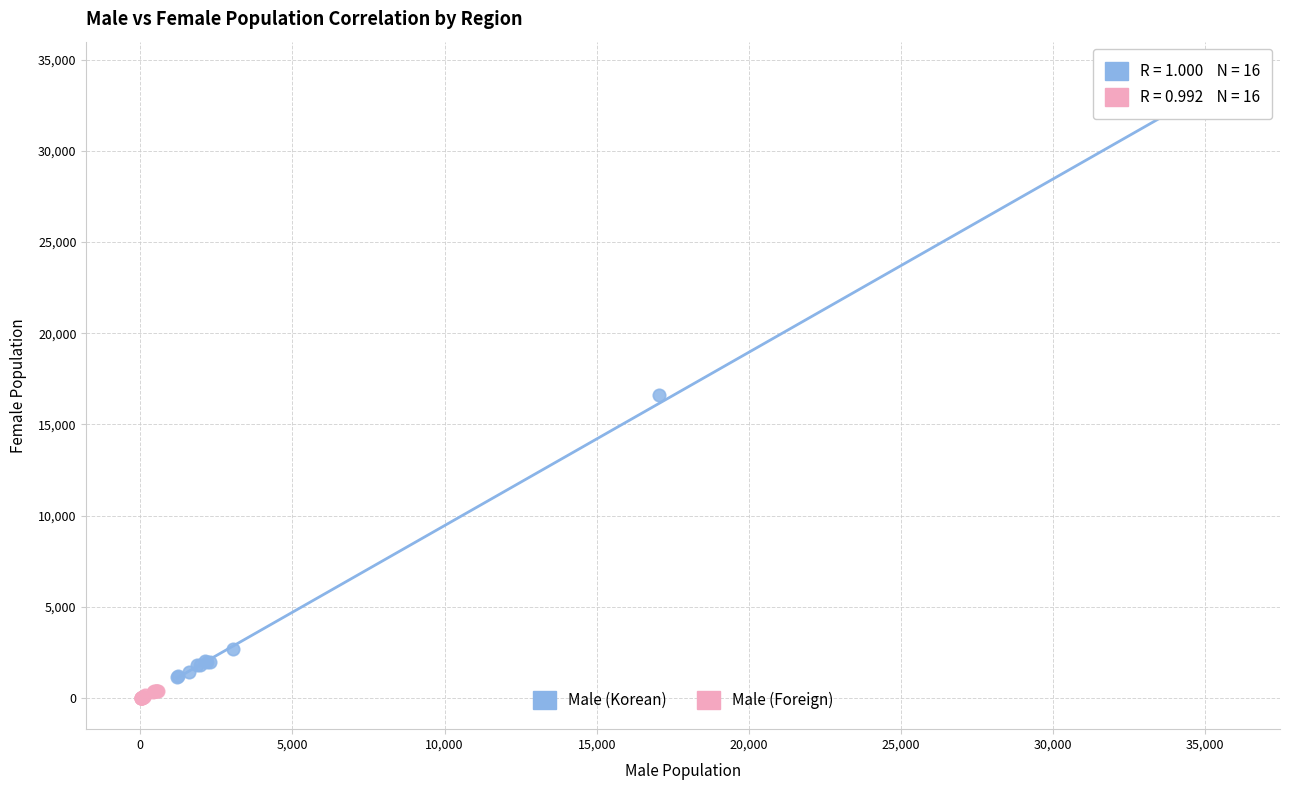

Which series reaches the minimum Y coordinate?

Male (Foreign)